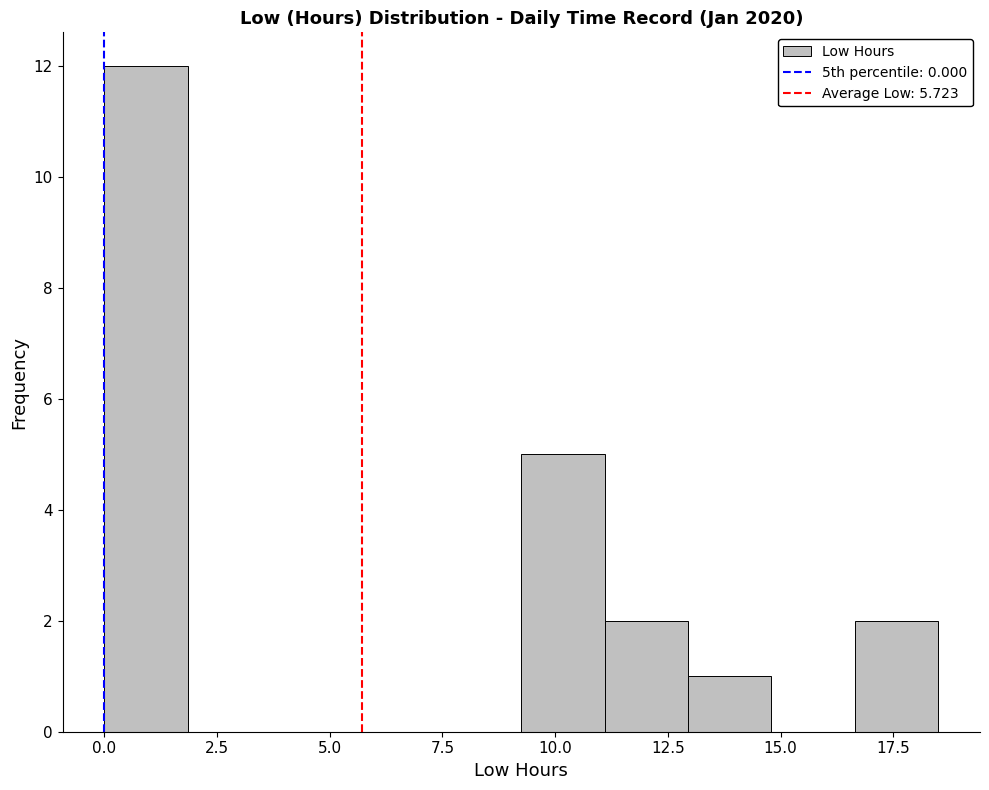

Read against the x-axis, roughly where is the centre of the tallest bar?

1.0